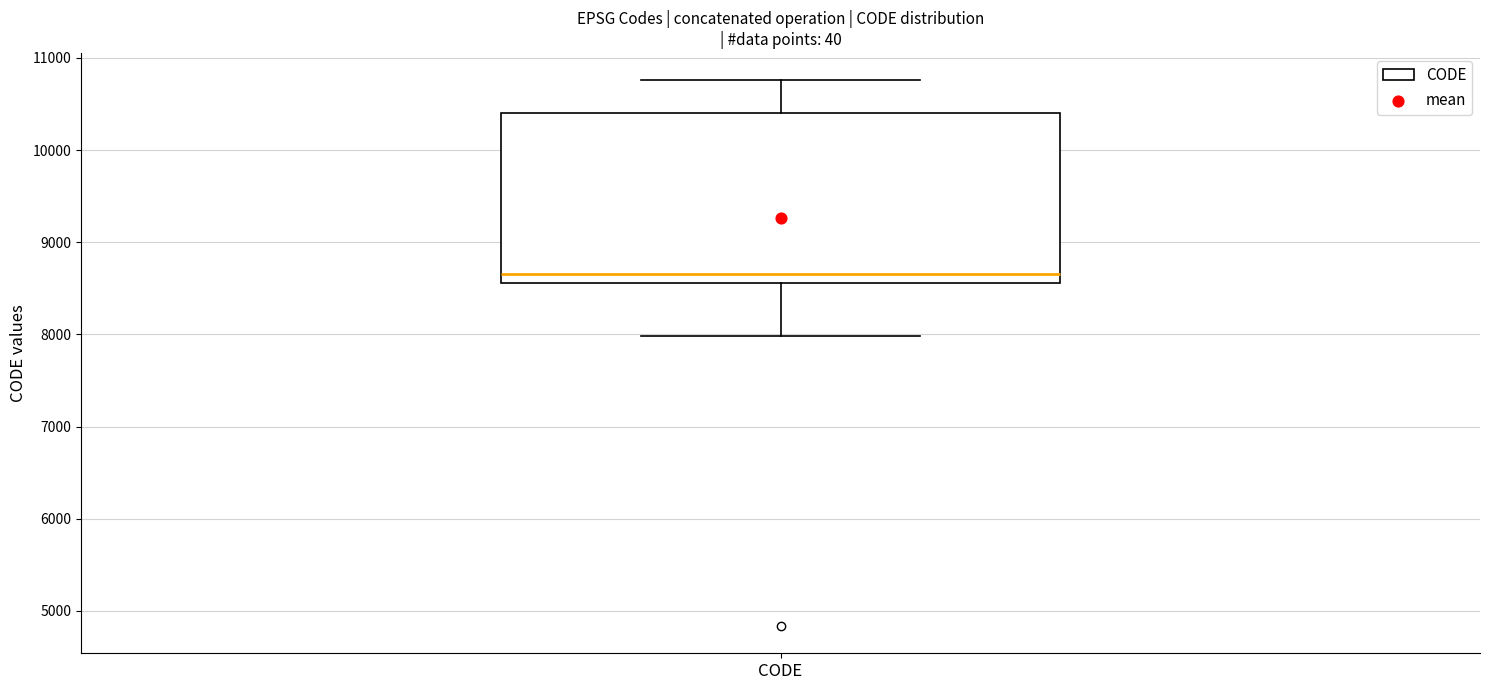

Read this box plot against the y-axis: the position of the median line, the range covered by the box, and the ends of both whiskers. The values are not printed on the chart, so give them approximately, as read against the axis.

median 8700, box 8600 to 10400, whiskers 8000 to 10800